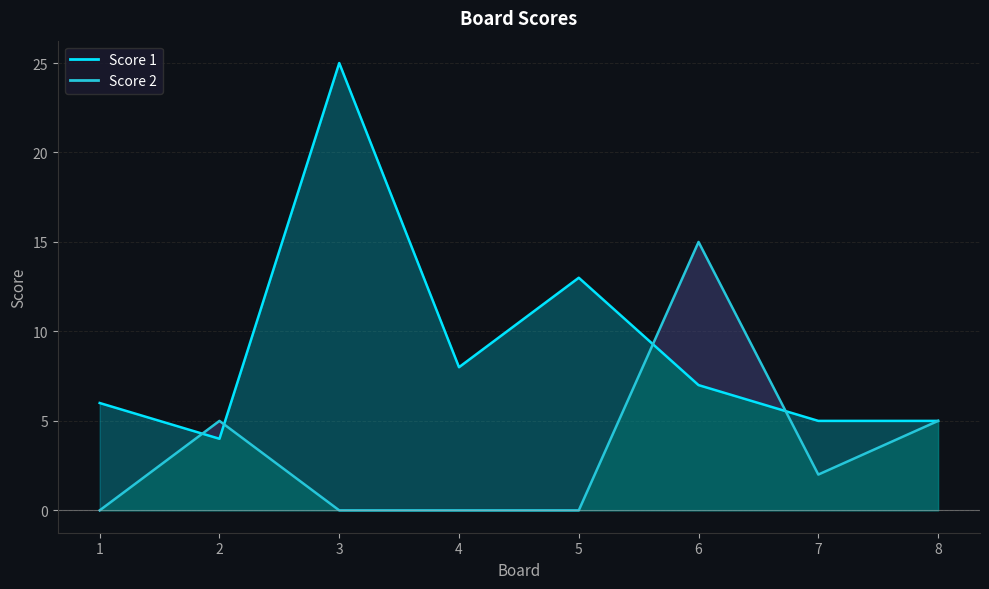

Reading right to left, list all the values displayed in this chart.

Score 1: 8=5	7=5	6=7	5=13	4=8	3=25	2=4	1=6
Score 2: 8=5	7=2	6=15	5=0	4=0	3=0	2=5	1=0